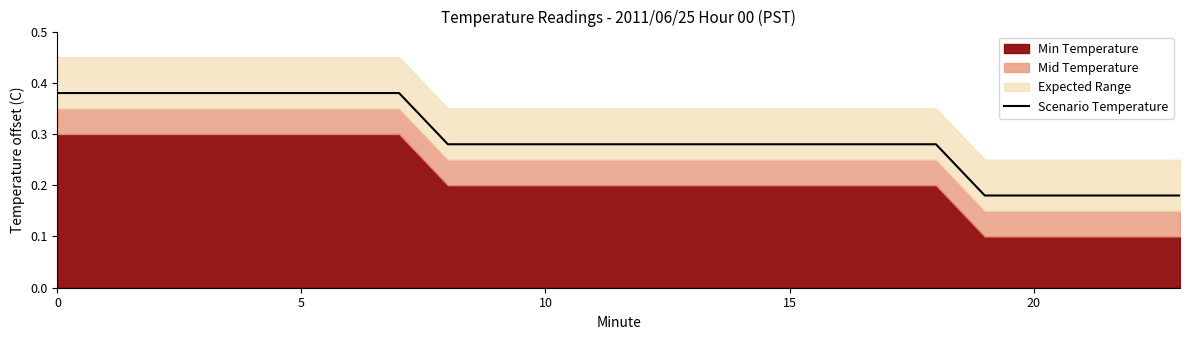

What is the difference between the maximum and minimum values?

0.2